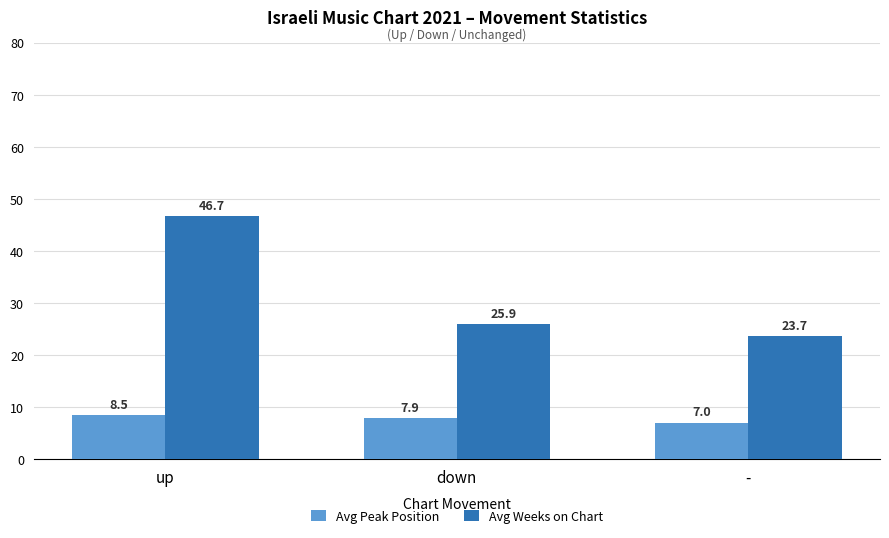

How many bars are there in total?

6